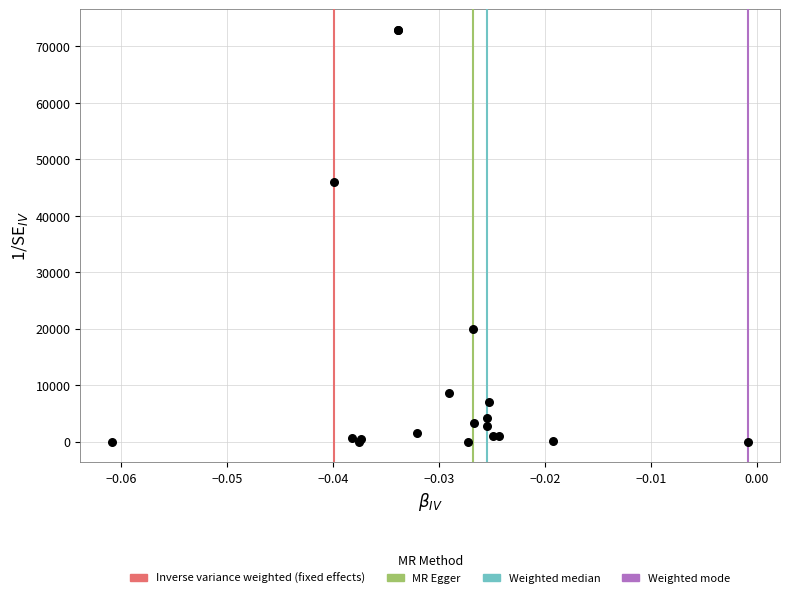

What Y value in the scatter plot is closest to 36461?

45961